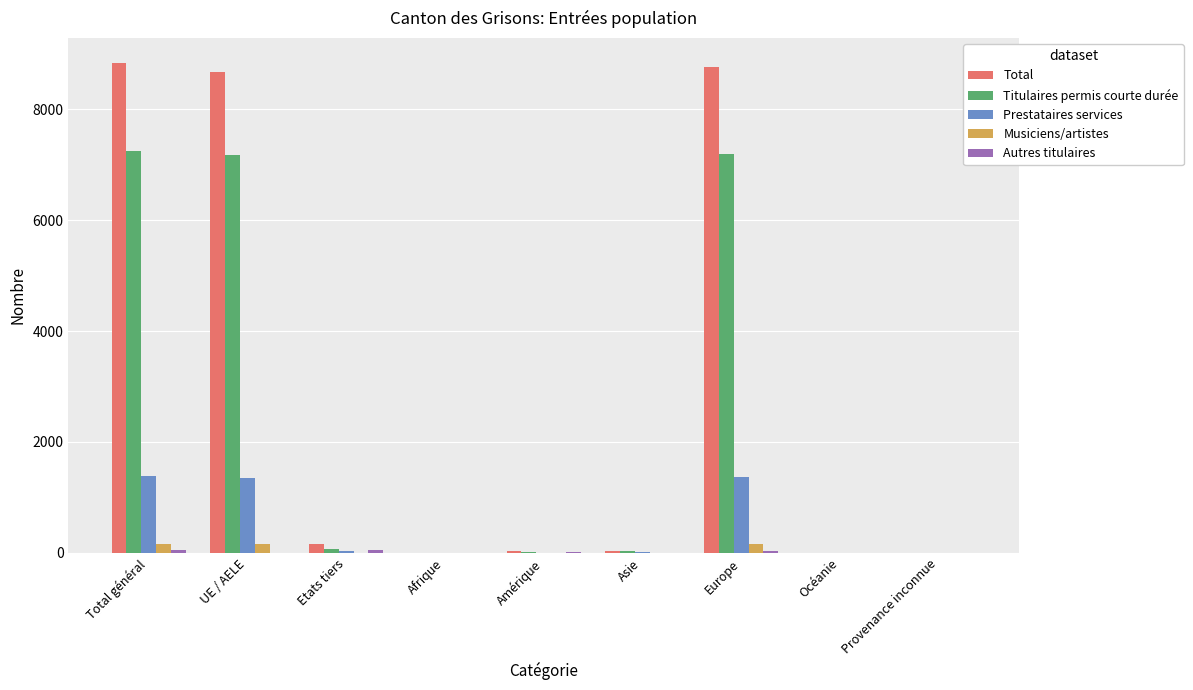

Which series has the largest total across all categories?

Total